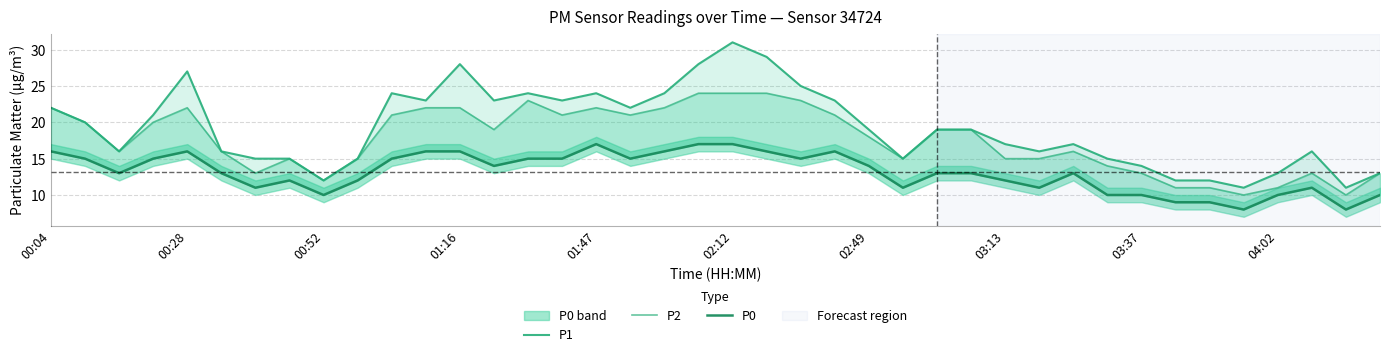

How many data points does each series have?

40